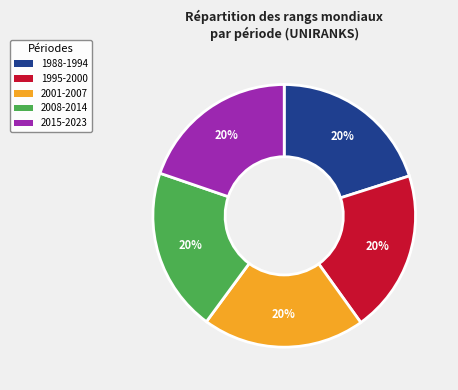

Do 2001-2007 and 1988-1994 together represent more than half of the pie?

No